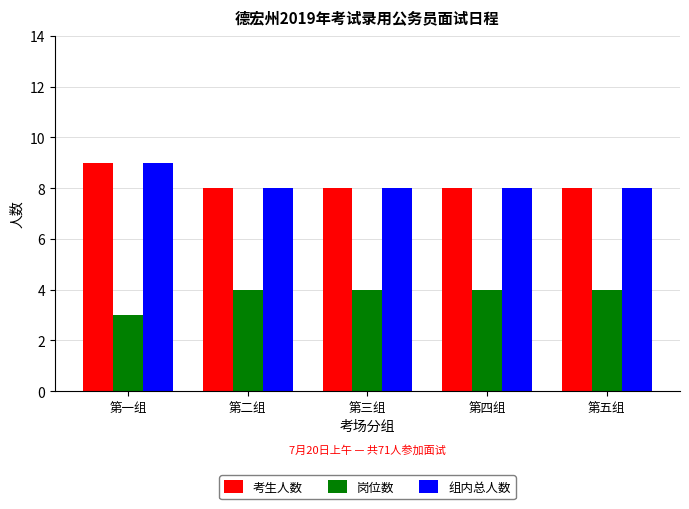

What is the sum of the 组内总人数 values at 第二组 and 第五组?

16